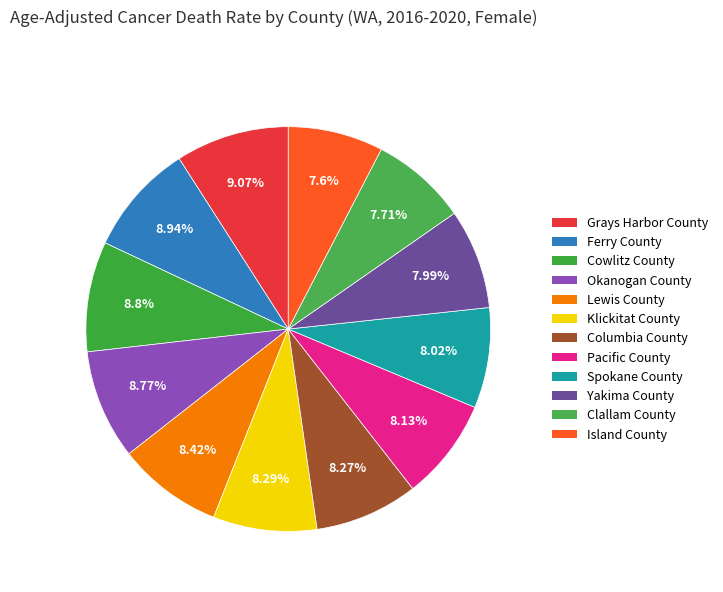

To the nearest percent, what is the average slice percentage?

8%